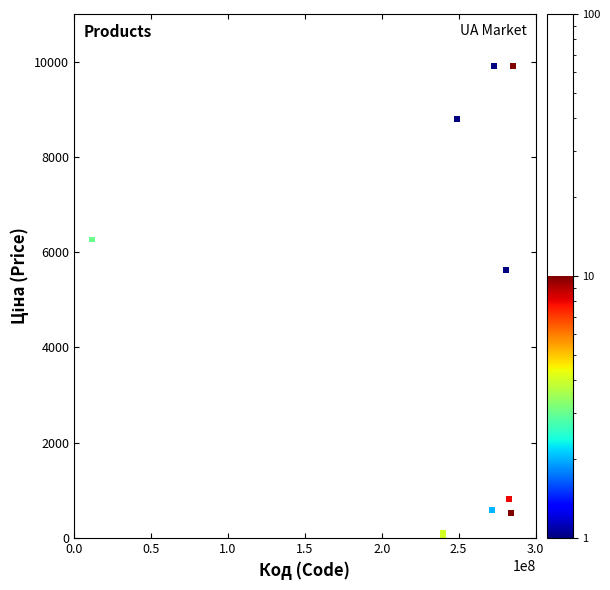

What Y value in the scatter plot is closest to 4982?

5636.0